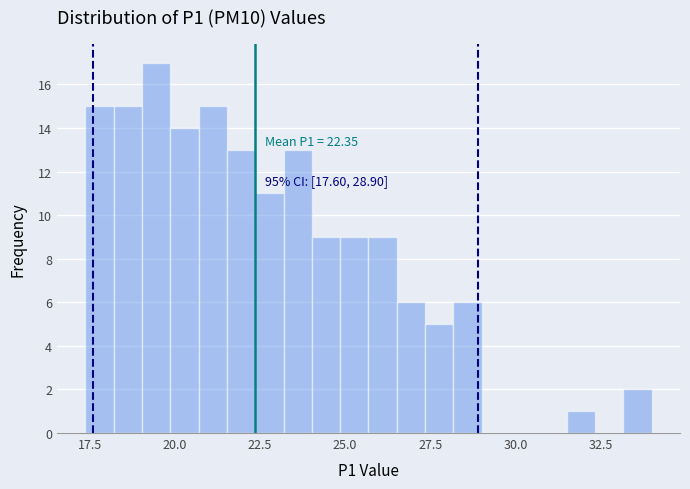

Read against the x-axis, roughly where is the centre of the tallest bar?

19.5